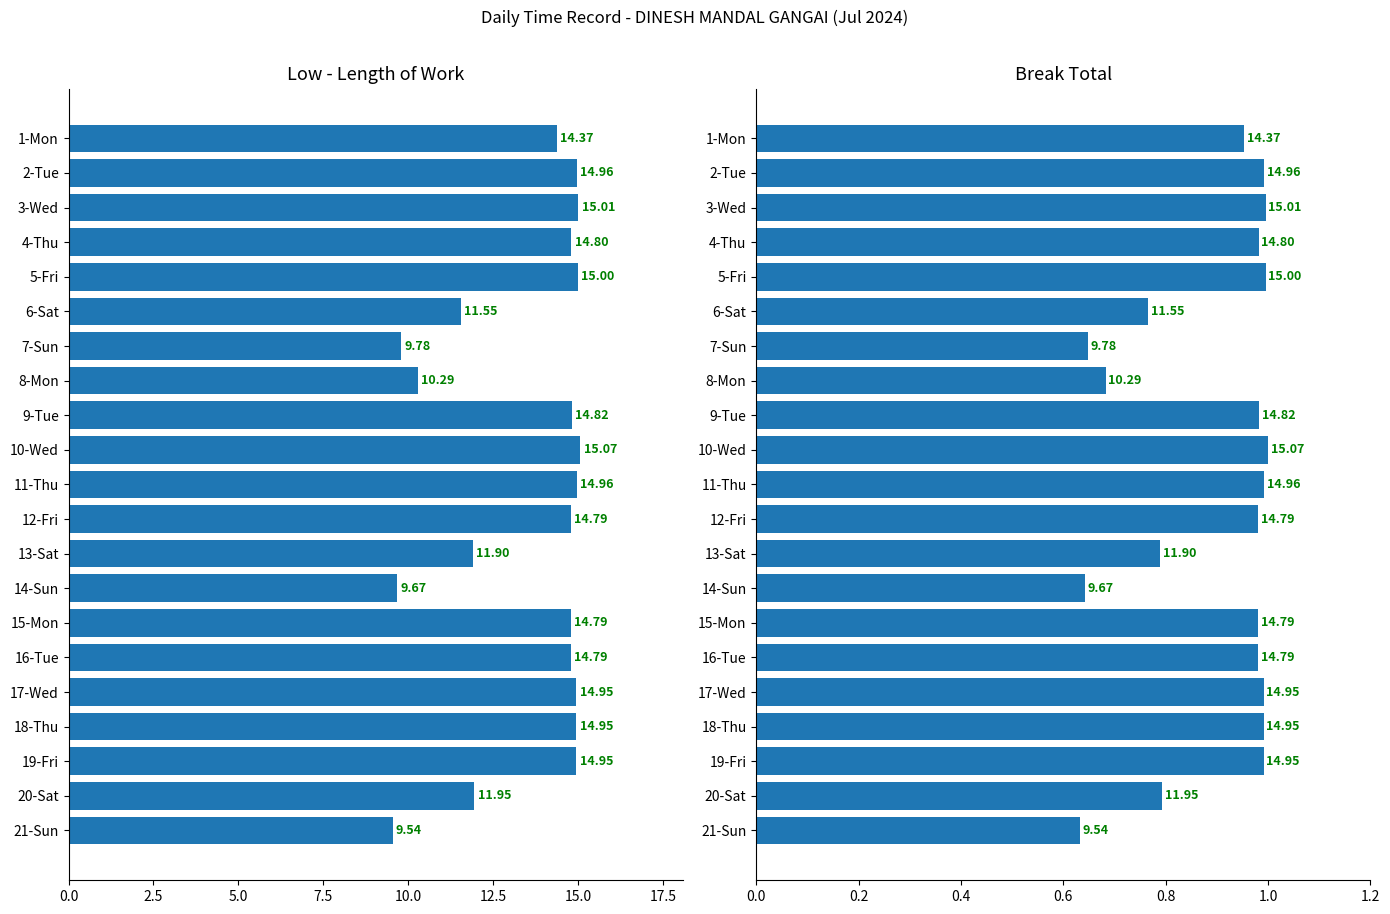

Which series has the largest total across all categories?

Low (Length of Work)